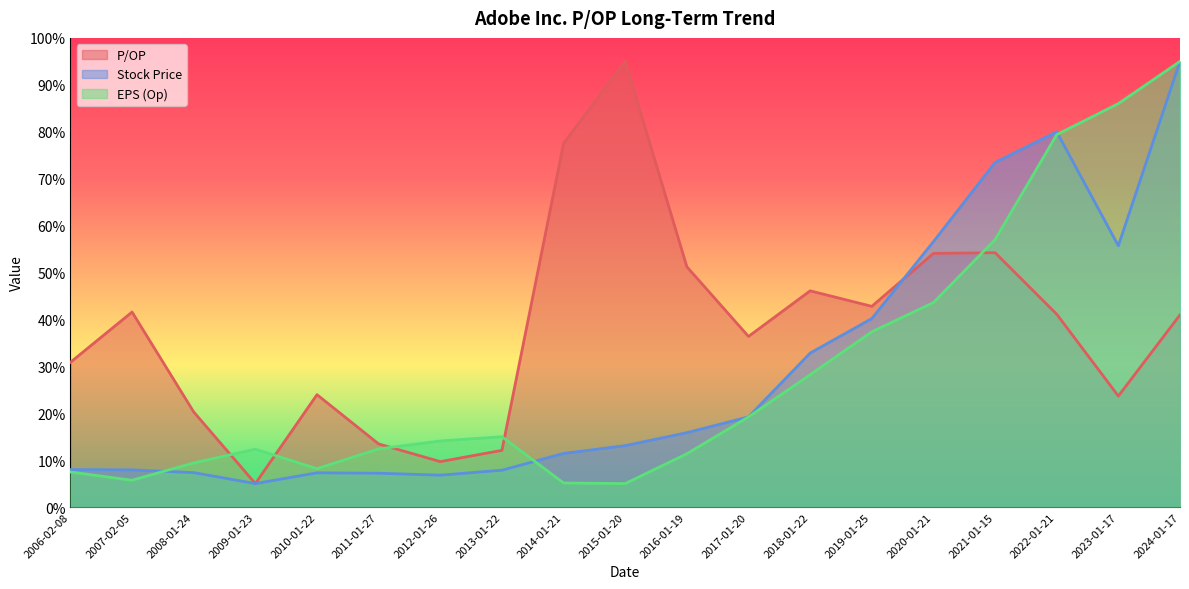

True or false: Stock Price and P/OP intersect in this chart.

True